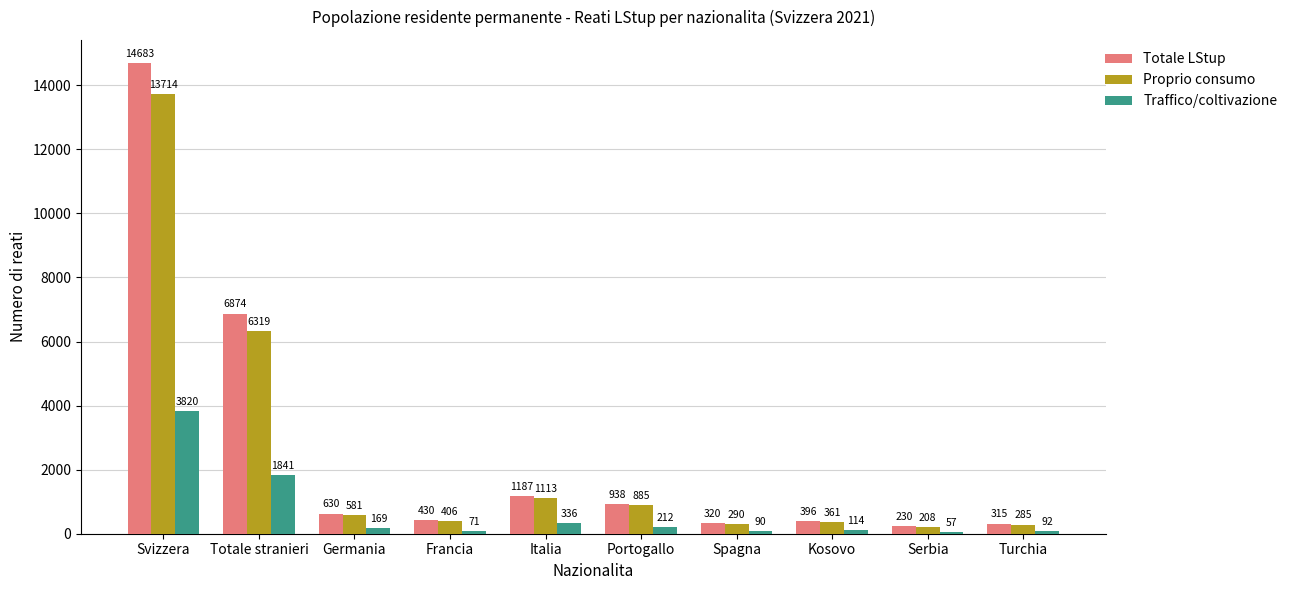

What position from the left is Svizzera?

1